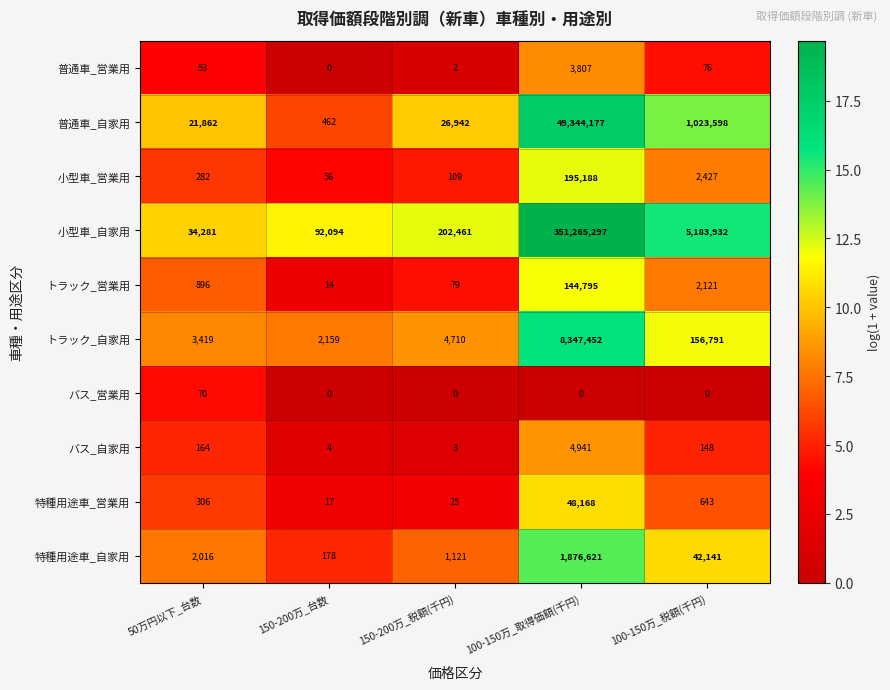

How many data points does each series have?

5